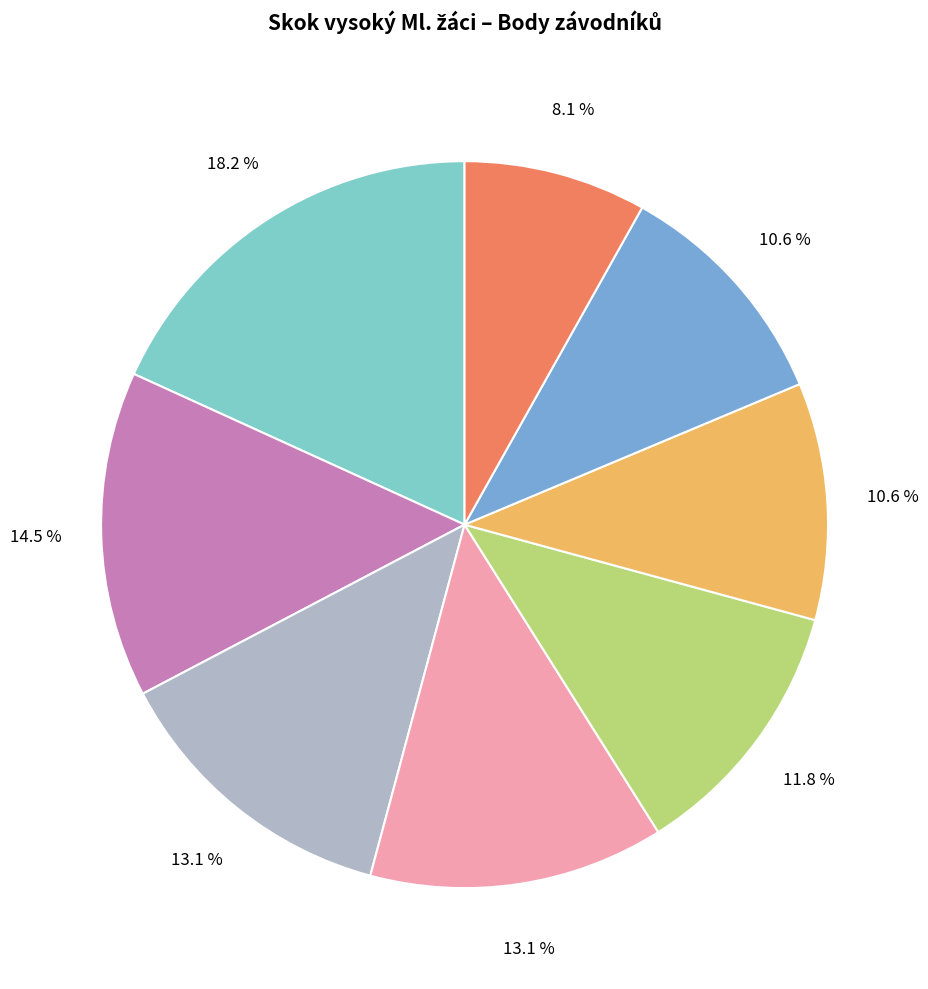

Is there any slice that represents more than half of the pie?

No